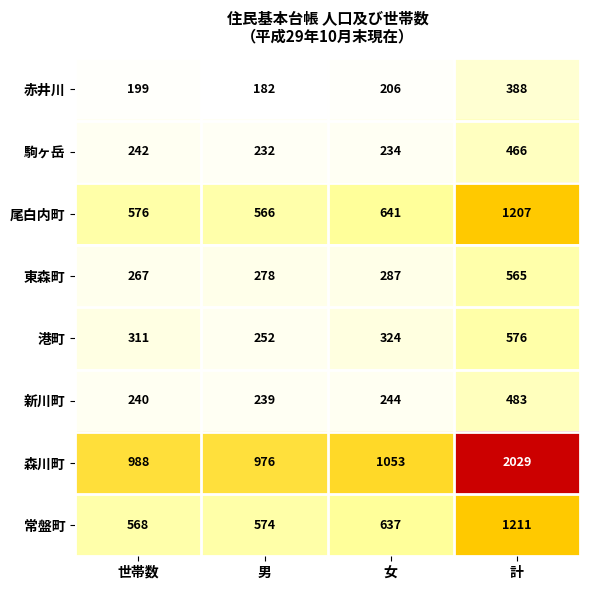

Which category has the highest value across all series?

計